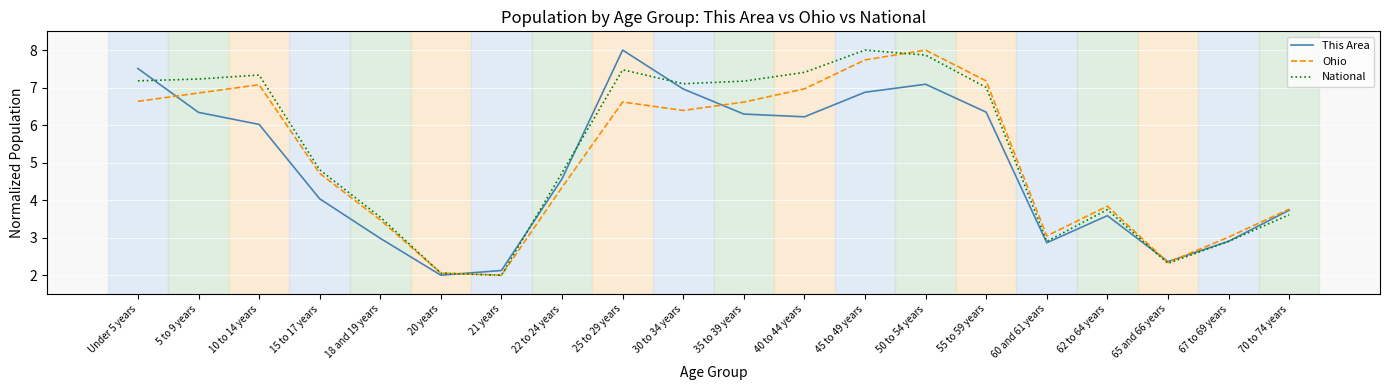

What is the difference between the highest and lowest values at Under 5 years?

0.9